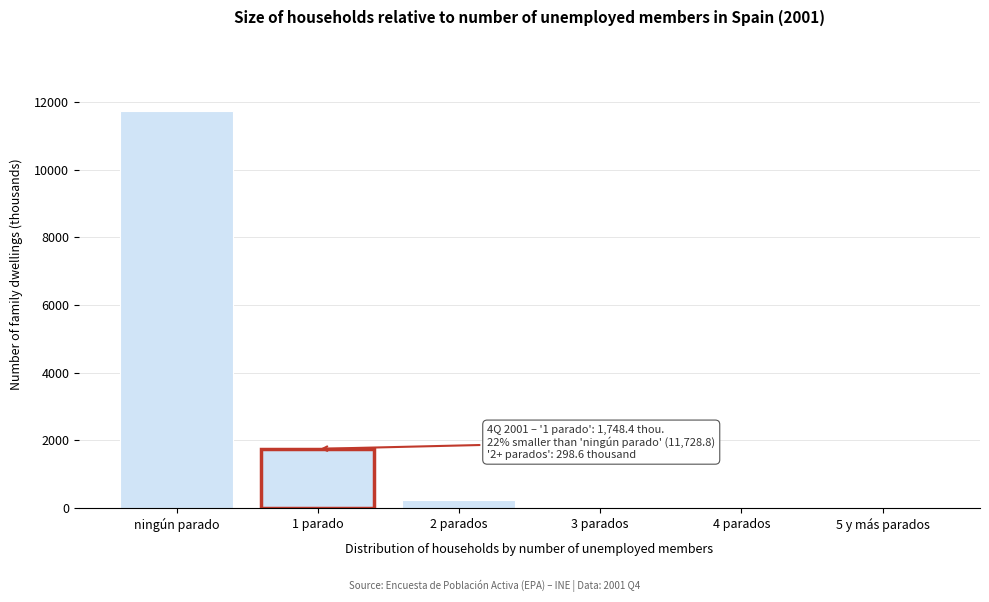

The value at 1 parado is 478.5. True or false?

False